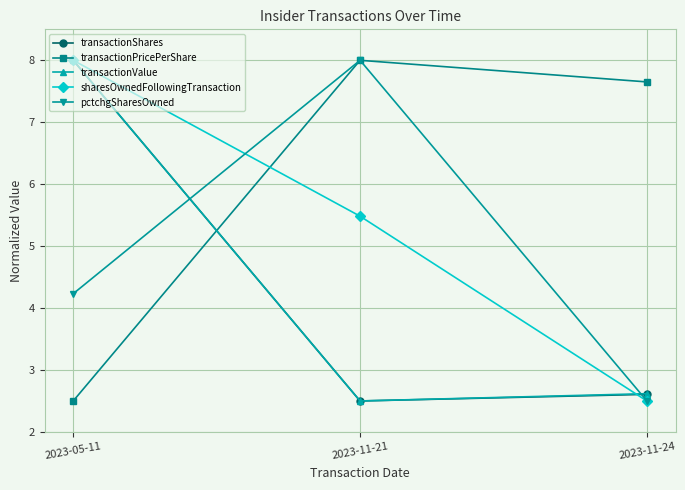

What is the maximum value for pctchgSharesOwned?

8.0